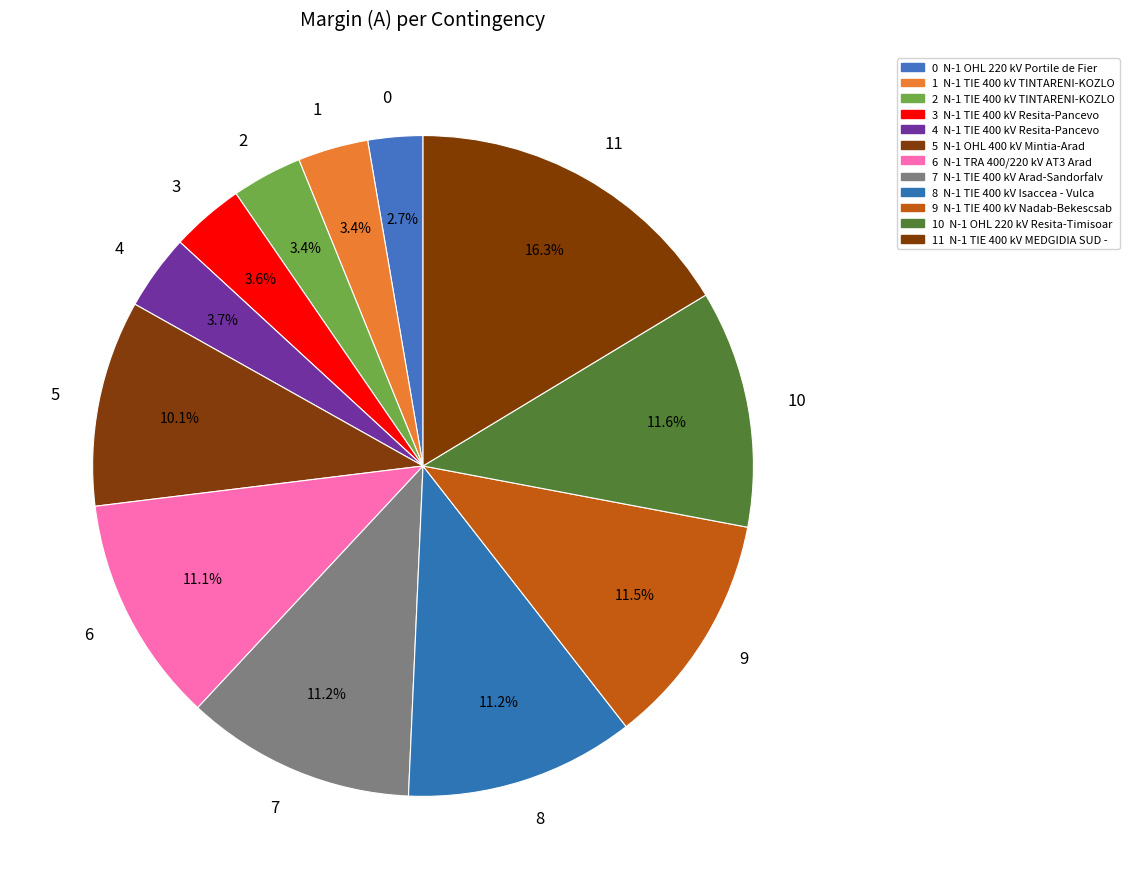

Does 2 represent more than half of the total?

No